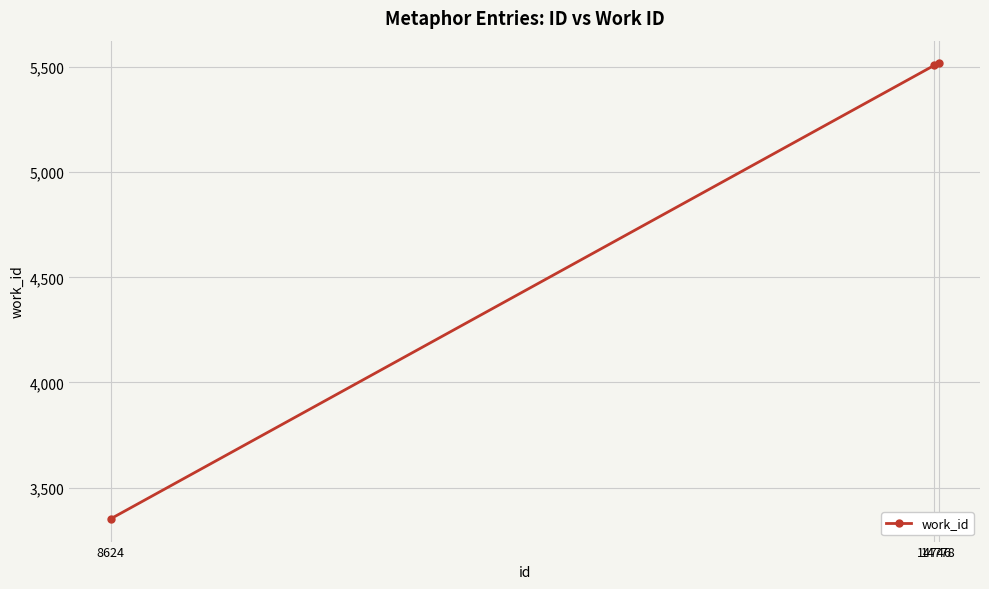

What is the sum of all values?

14378